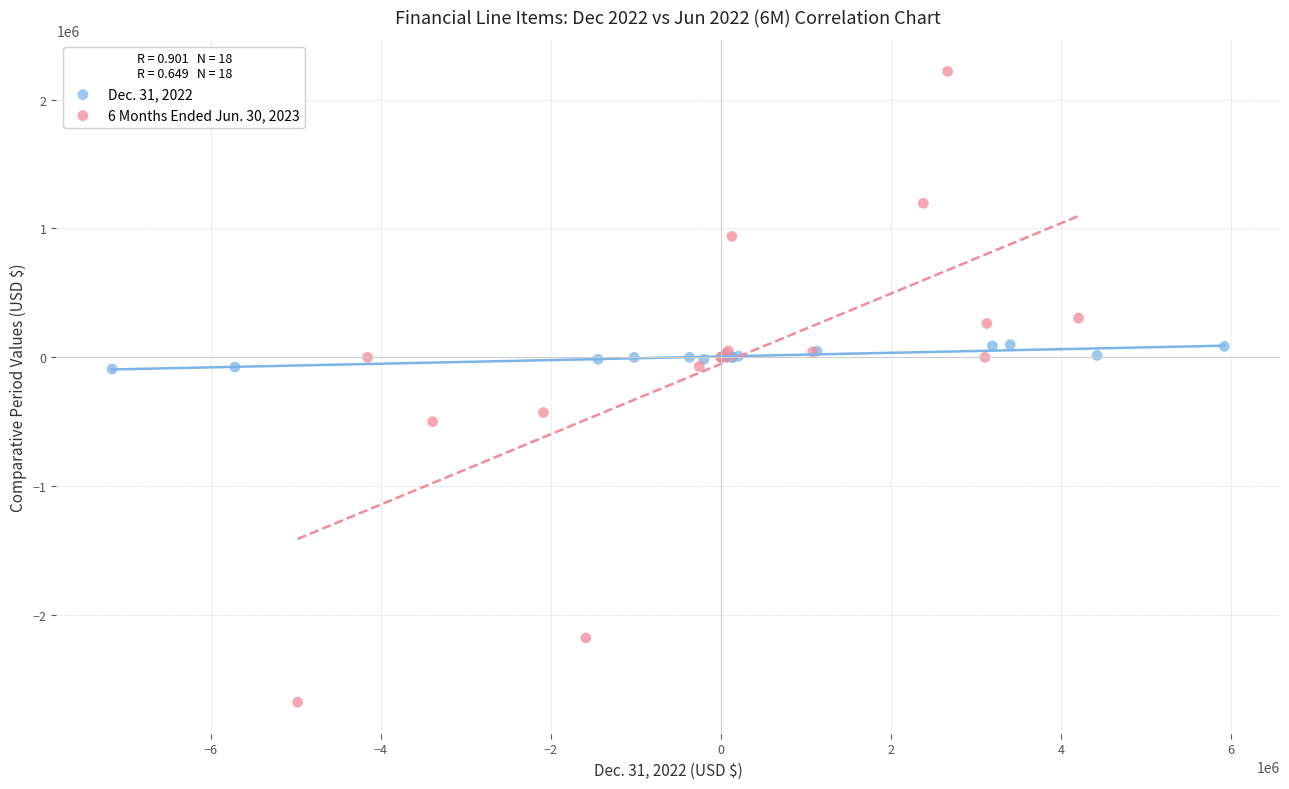

Which series has the widest spread of Y values?

6 Months Ended Jun. 30, 2023